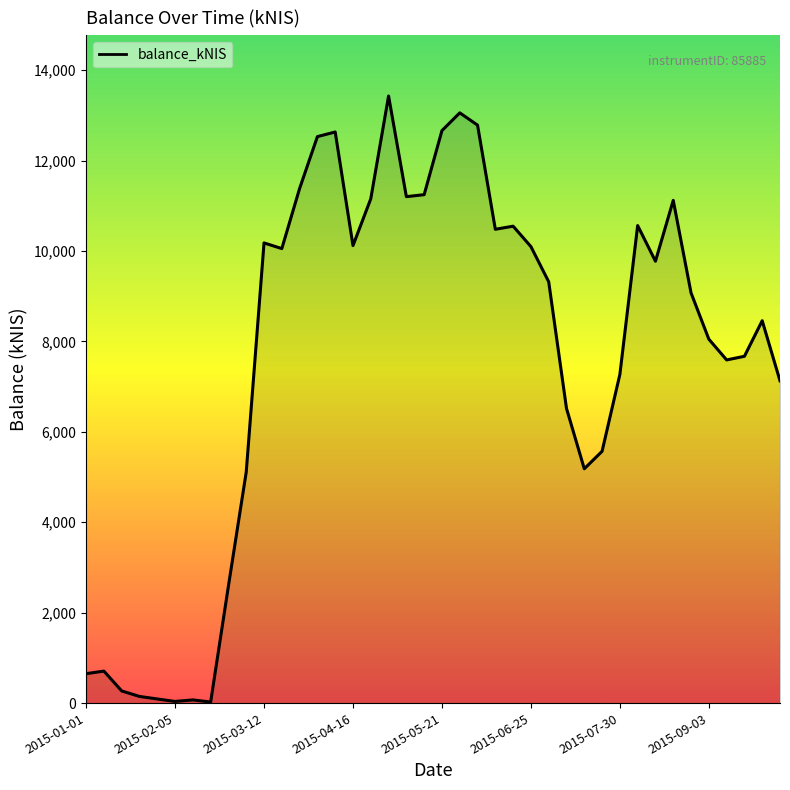

What is the difference between the maximum and minimum values?

13404.1